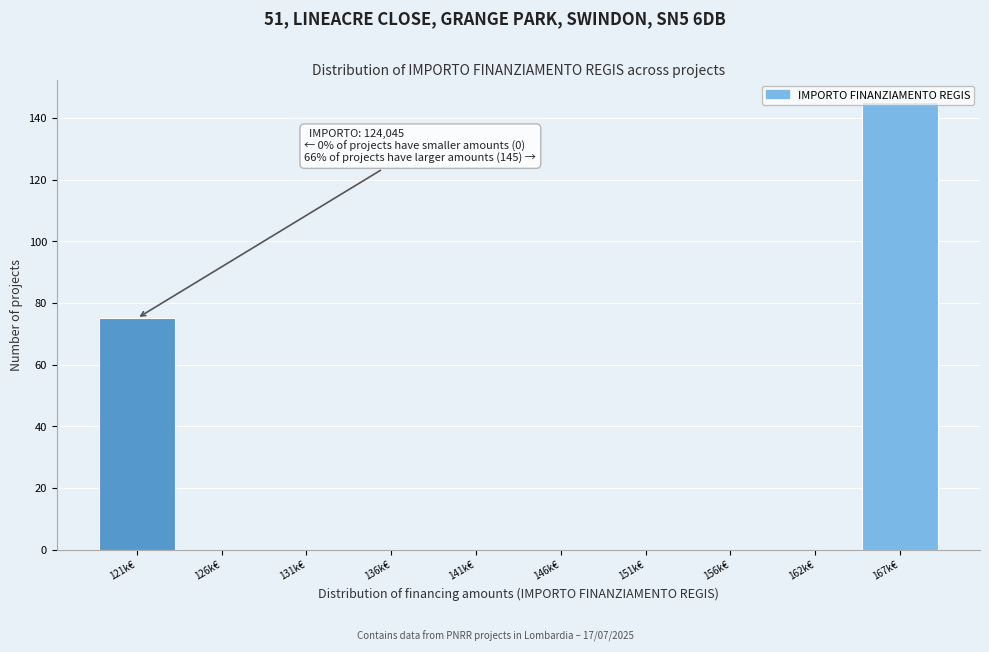

What is the sum of all values?

220